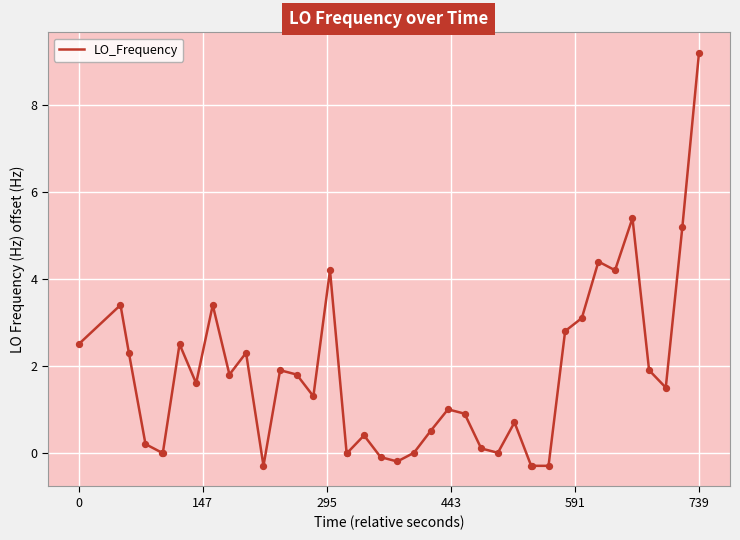

What is the difference between the maximum and minimum values?

9.5